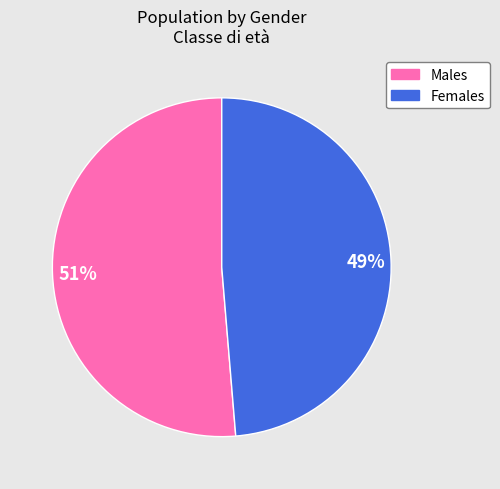

To the nearest percent, what is the average slice percentage?

50%